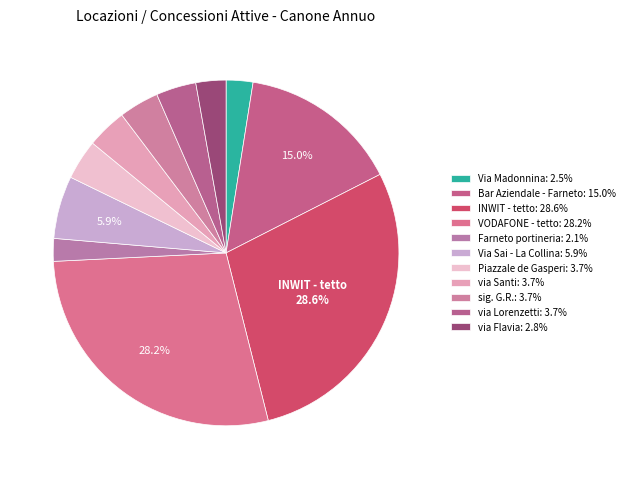

How many slices are in this pie chart?

11